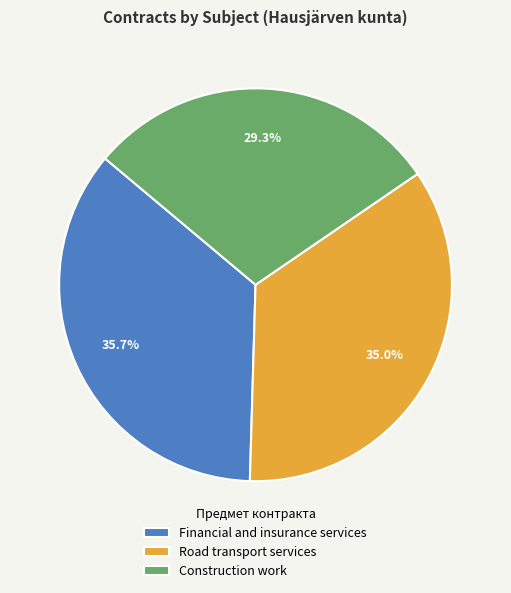

Approximately how many times larger is the value at Construction work compared to Financial and insurance services?

0.8